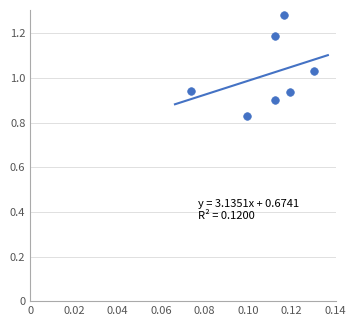

What is the range of Y values (max minus min)?

0.5